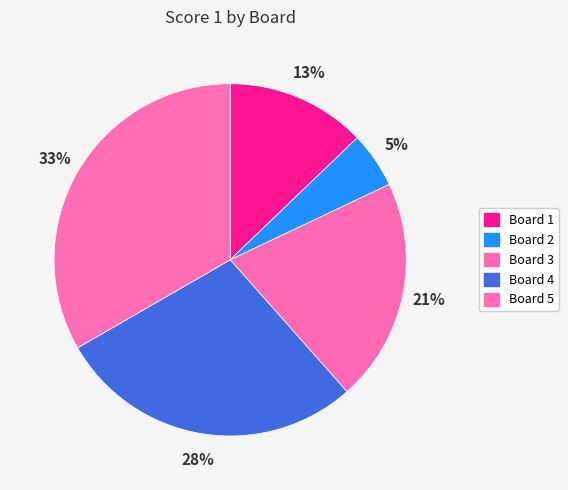

What is the ratio of the value at Board 2 to the value at Board 4?

0.2